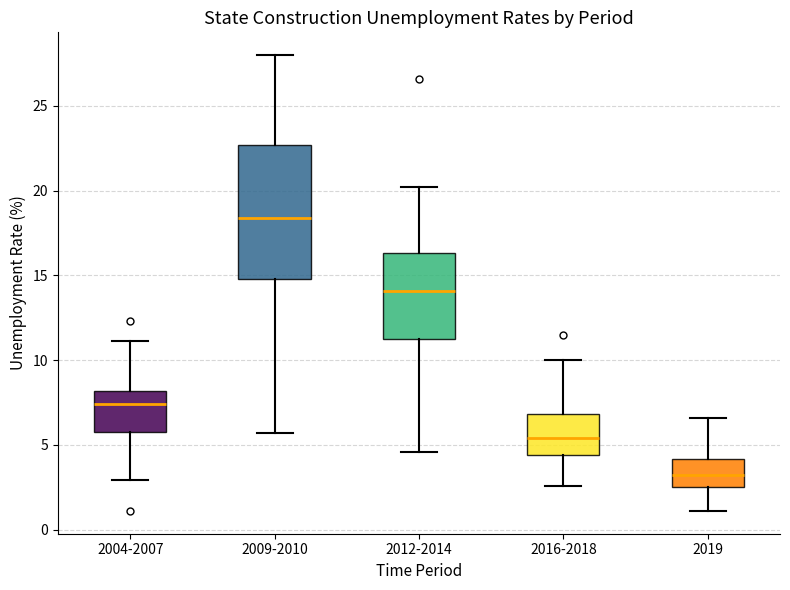

Which box has the highest median line?

2009-2010